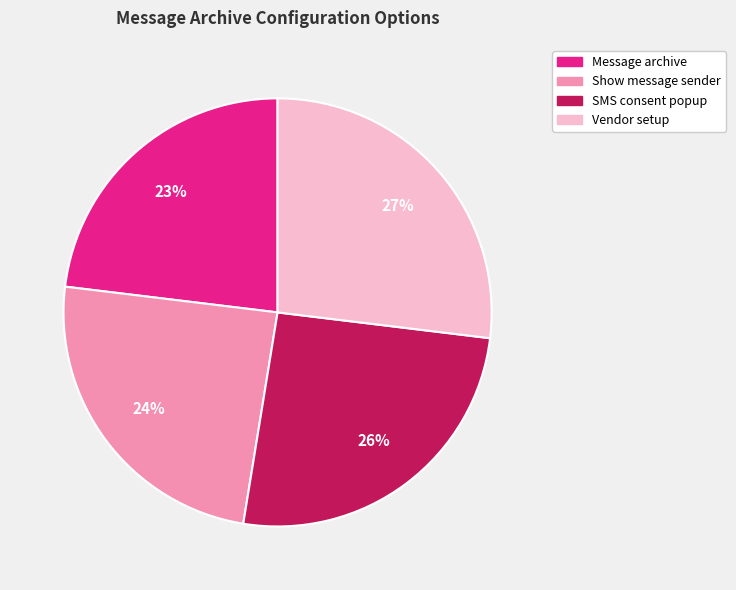

Is there a majority slice in this chart?

No